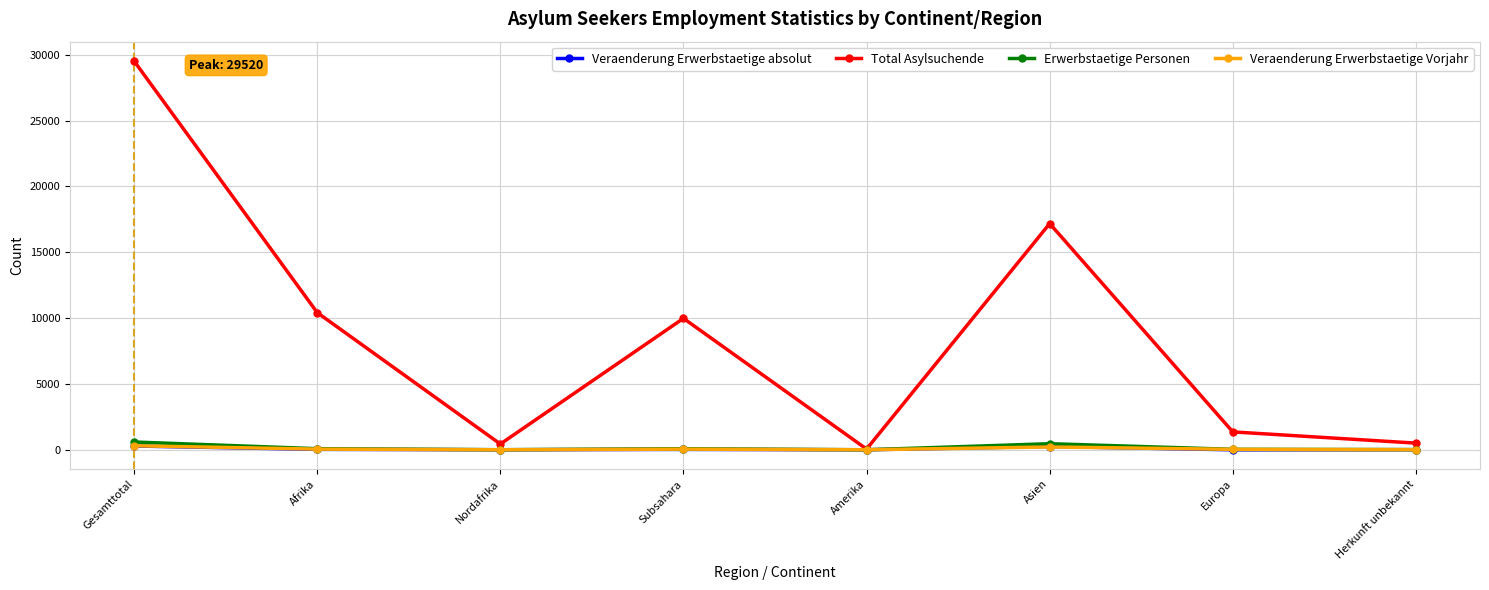

What is the sum of the Erwerbstaetige Personen values at Afrika and Gesamttotal?

673